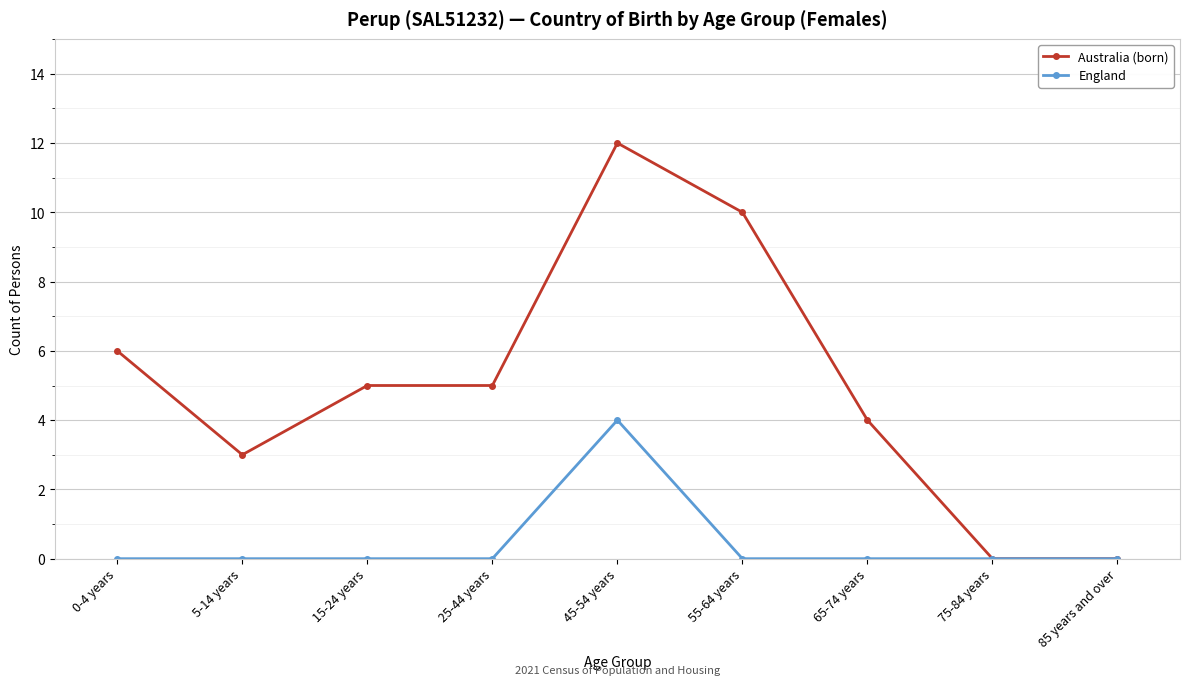

How many series are shown in this chart?

2